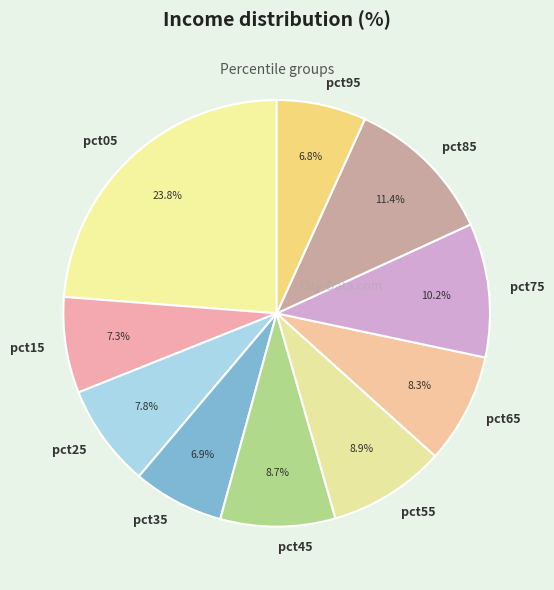

How many slices are in this pie chart?

10